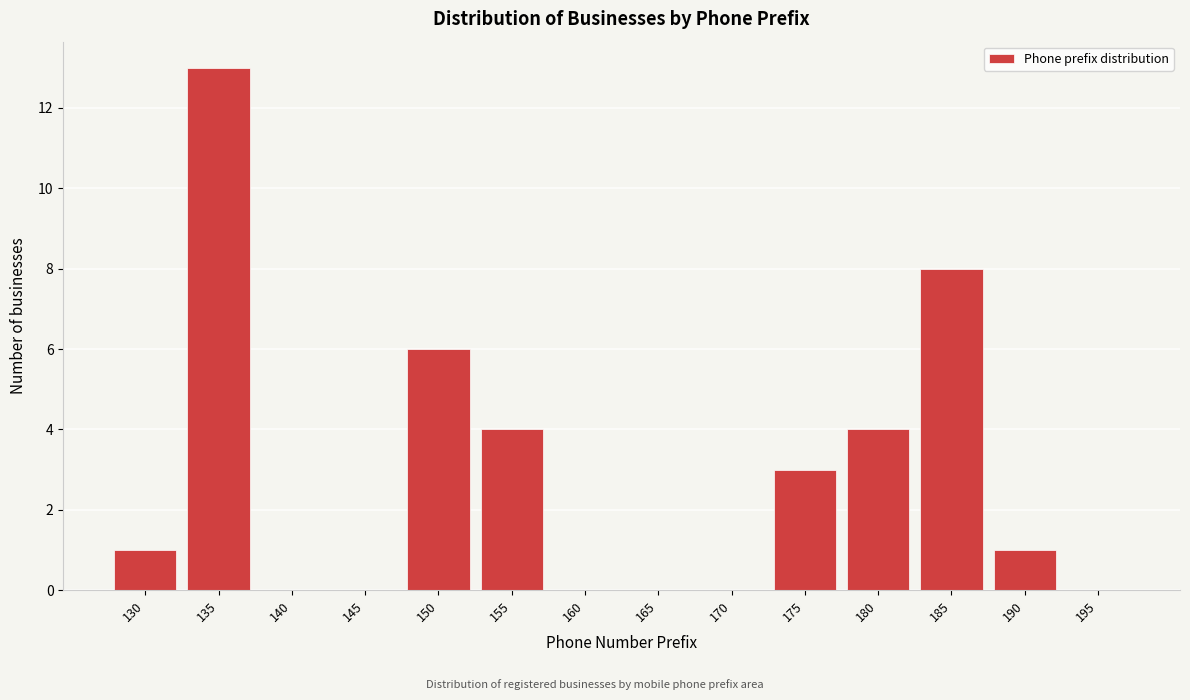

Reading right to left, what are all the values shown in this chart?

195=0	190=1	185=8	180=4	175=3	170=0	165=0	160=0	155=4	150=6	145=0	140=0	135=13	130=1